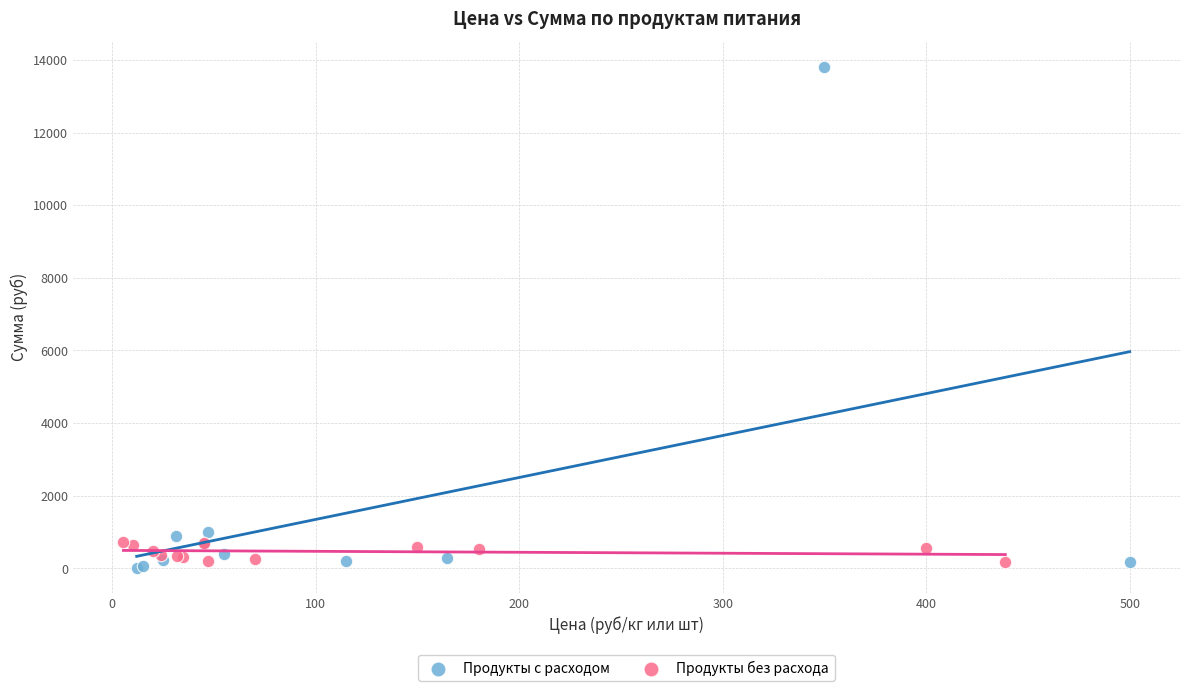

Which series has the widest spread of Y values?

Продукты с расходом